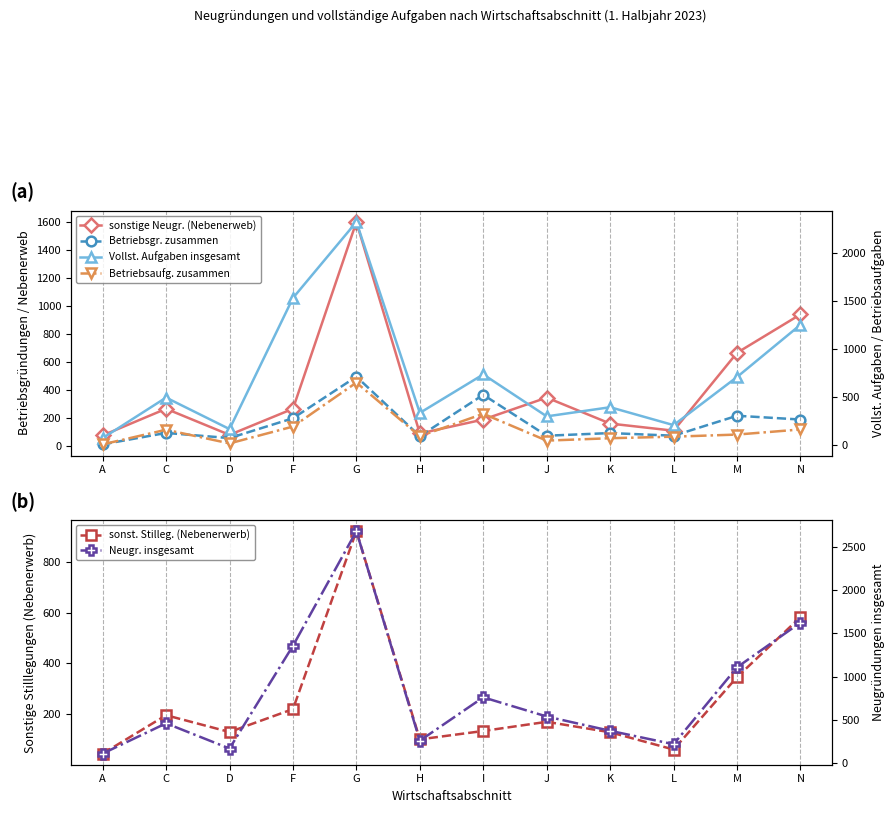

The Betriebsaufg. zusammen series shows 1143 at G. True or false?

False